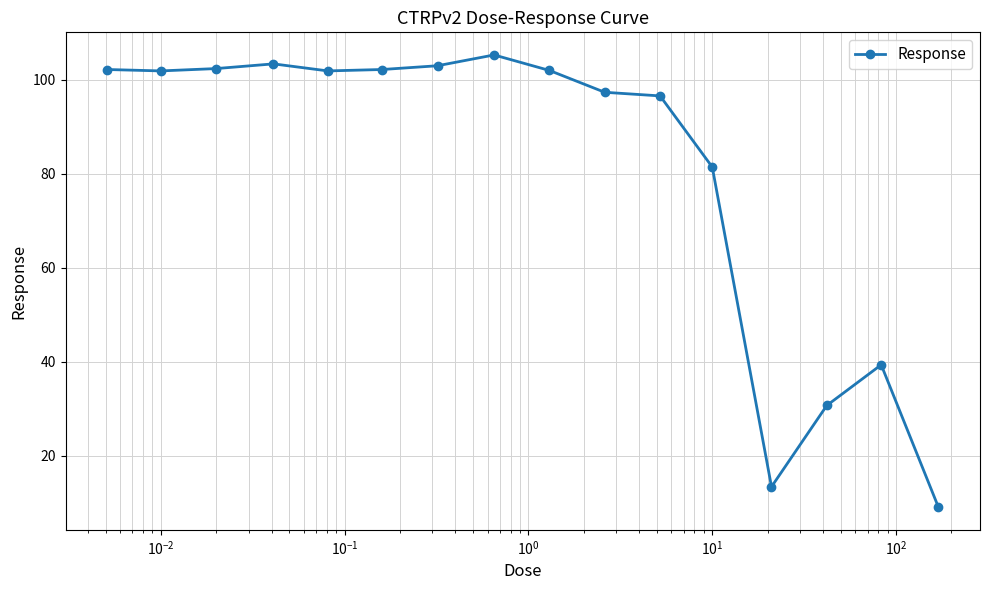

What is the value of the 14th point from the left?

30.7